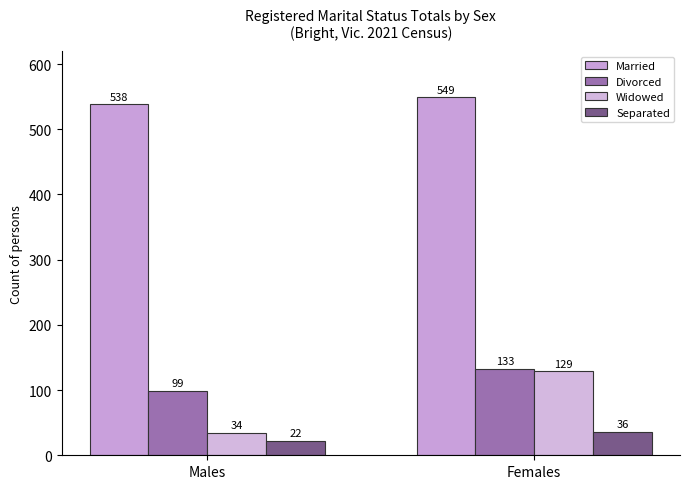

What is the lowest value of the Widowed series?

34